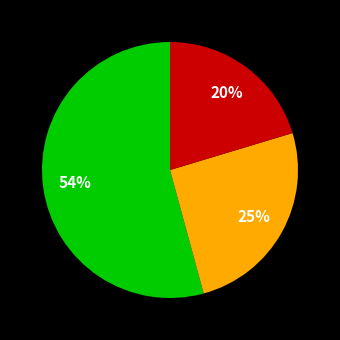

Is there a majority slice in this chart?

Yes